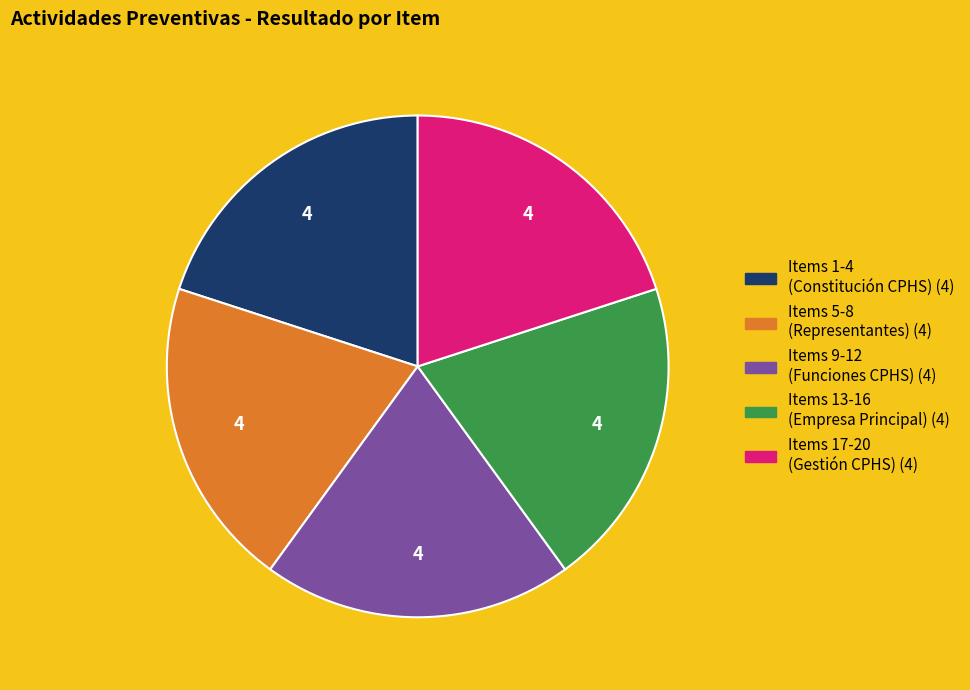

Combined, do Items 9-12 (Funciones CPHS) (4) and Items 5-8 (Representantes) (4) account for over 50%?

No